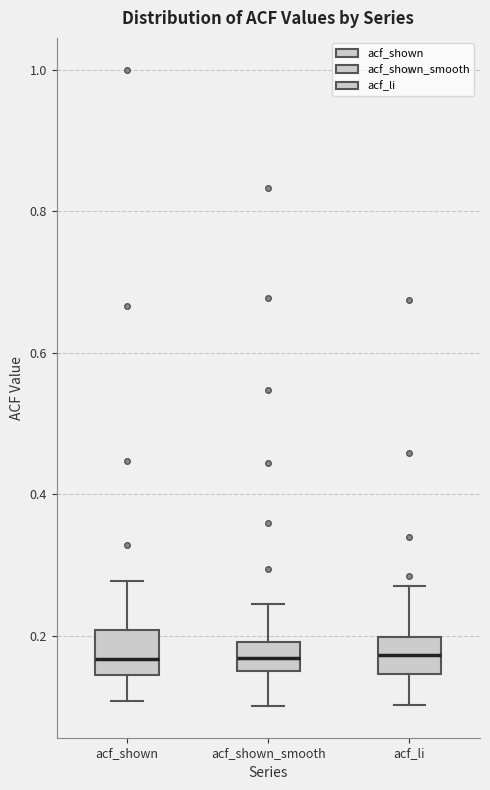

Reading left to right, read every box against the y-axis: the position of its median line, the range the box covers, and the ends of its whiskers. The values are not printed on the chart, so give them approximately, as read against the axis.

acf_shown: median 0.16, box 0.14 to 0.20, whiskers 0.10 to 0.28
acf_shown_smooth: median 0.16 (inside the box), box 0.16 to 0.20, whiskers 0.10 to 0.24
acf_li: median 0.18, box 0.14 to 0.20, whiskers 0.10 to 0.28